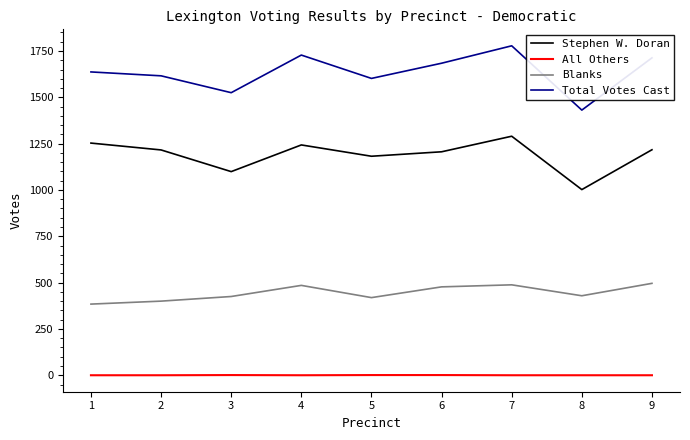

Which series changed the most between 3 and 4?

Total Votes Cast